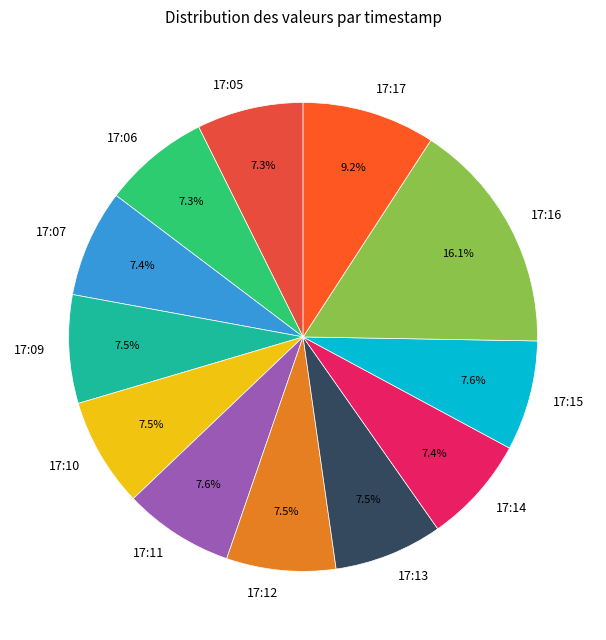

Does any single category account for the majority?

No